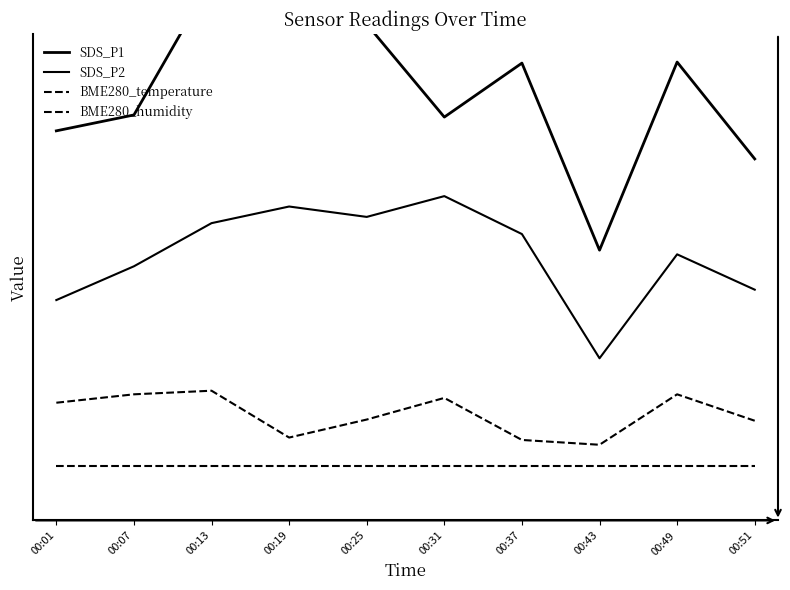

Where is the first local maximum for SDS_P2?

00:19